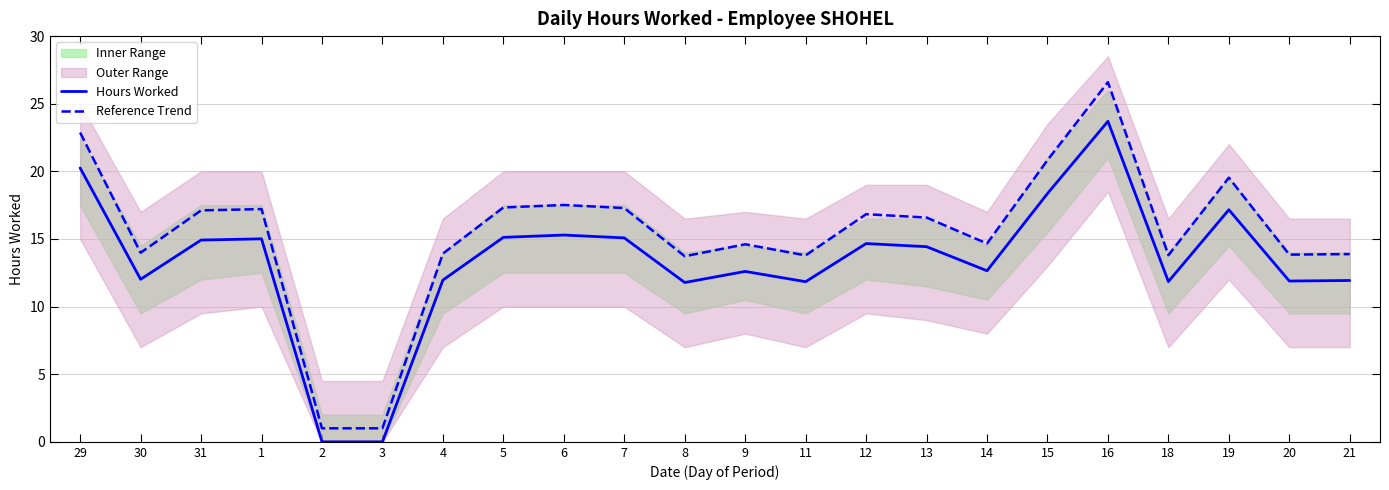

Is the value of Hours Worked at 11 greater than the value of Reference Trend at 3?

Yes